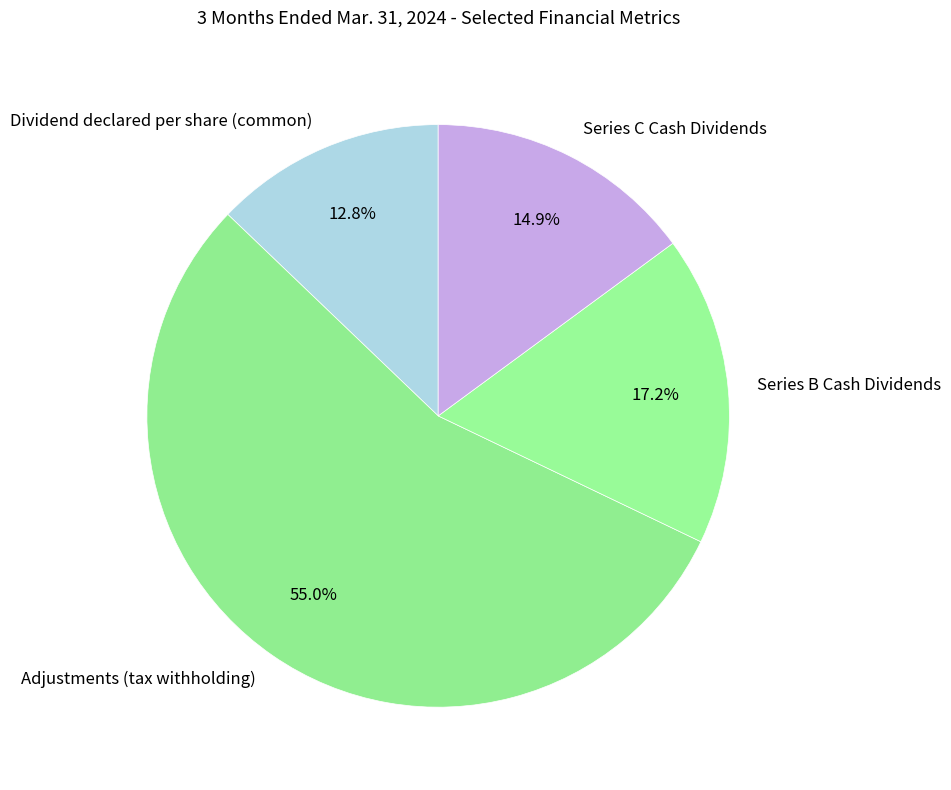

To the nearest percent, what portion does Series B Cash Dividends represent?

17%